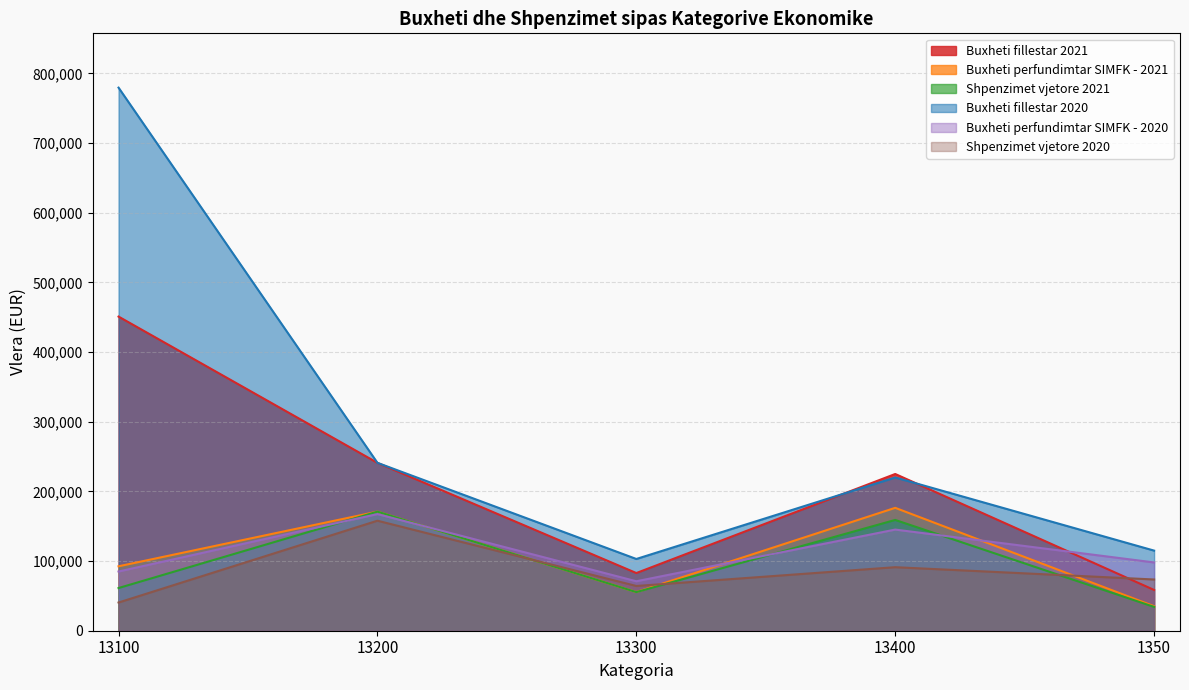

Reading left to right, extract all data points from this chart.

Buxheti fillestar 2021: 450944.0	241000.0	82800.0	225000.0	58500.0
Buxheti perfundimtar SIMFK - 2021: 92497.2	170933.0	55425.2	176405.1	35163.4
Shpenzimet vjetore 2021: 61258.0	170933.0	55425.2	159027.7	34173.4
Buxheti fillestar 2020: 779600.0	241000.0	103000.0	220000.0	115000.0
Buxheti perfundimtar SIMFK - 2020: 85000.0	167465.2	71000.0	145200.0	98000.0
Shpenzimet vjetore 2020: 40470.2	157936.4	64223.3	91190.2	73541.0